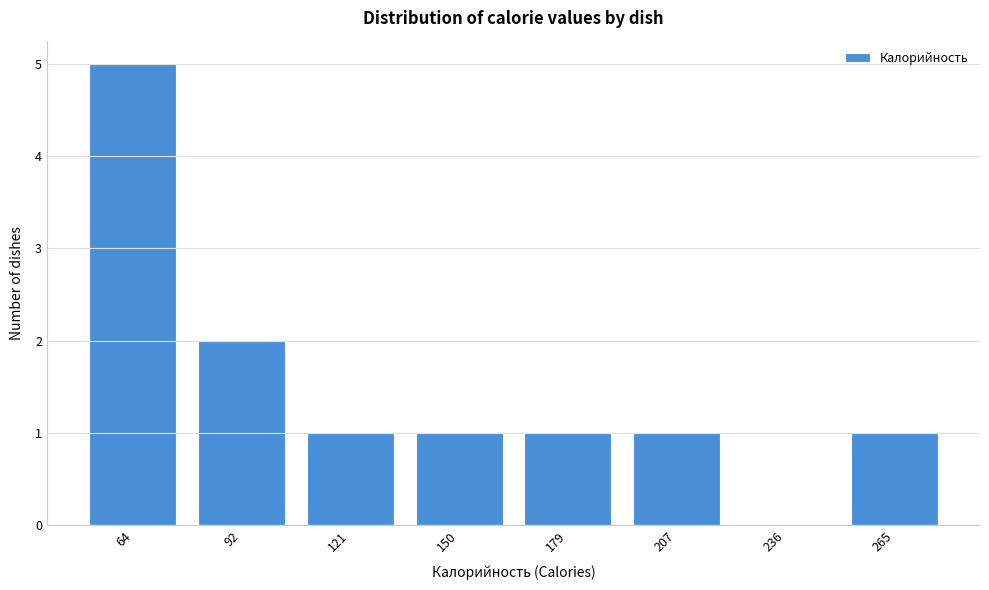

Reading left to right, extract all data points from this chart.

64=5	92=2	121=1	150=1	179=1	207=1	236=0	265=1